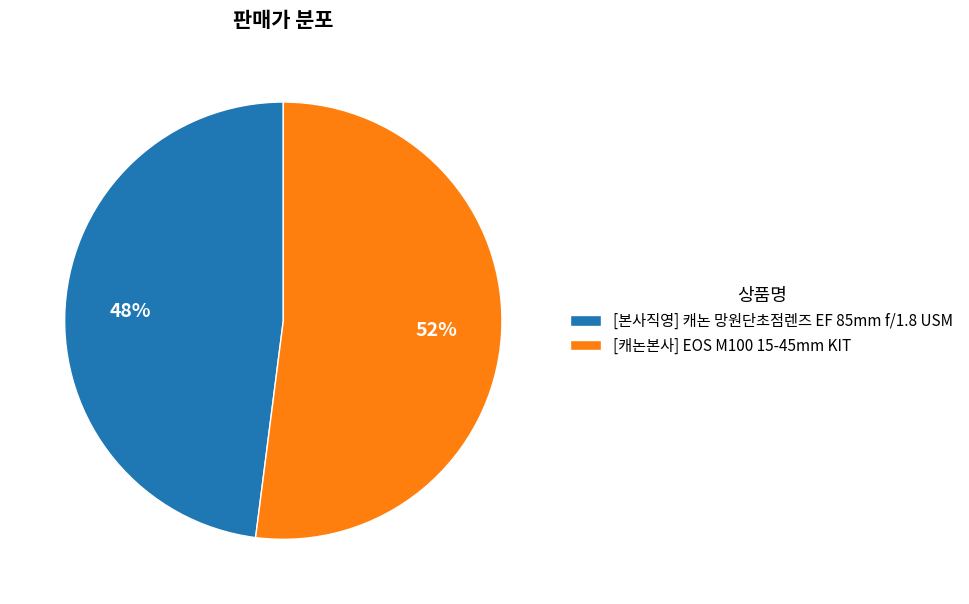

To the nearest percent, what is the average slice percentage?

50%